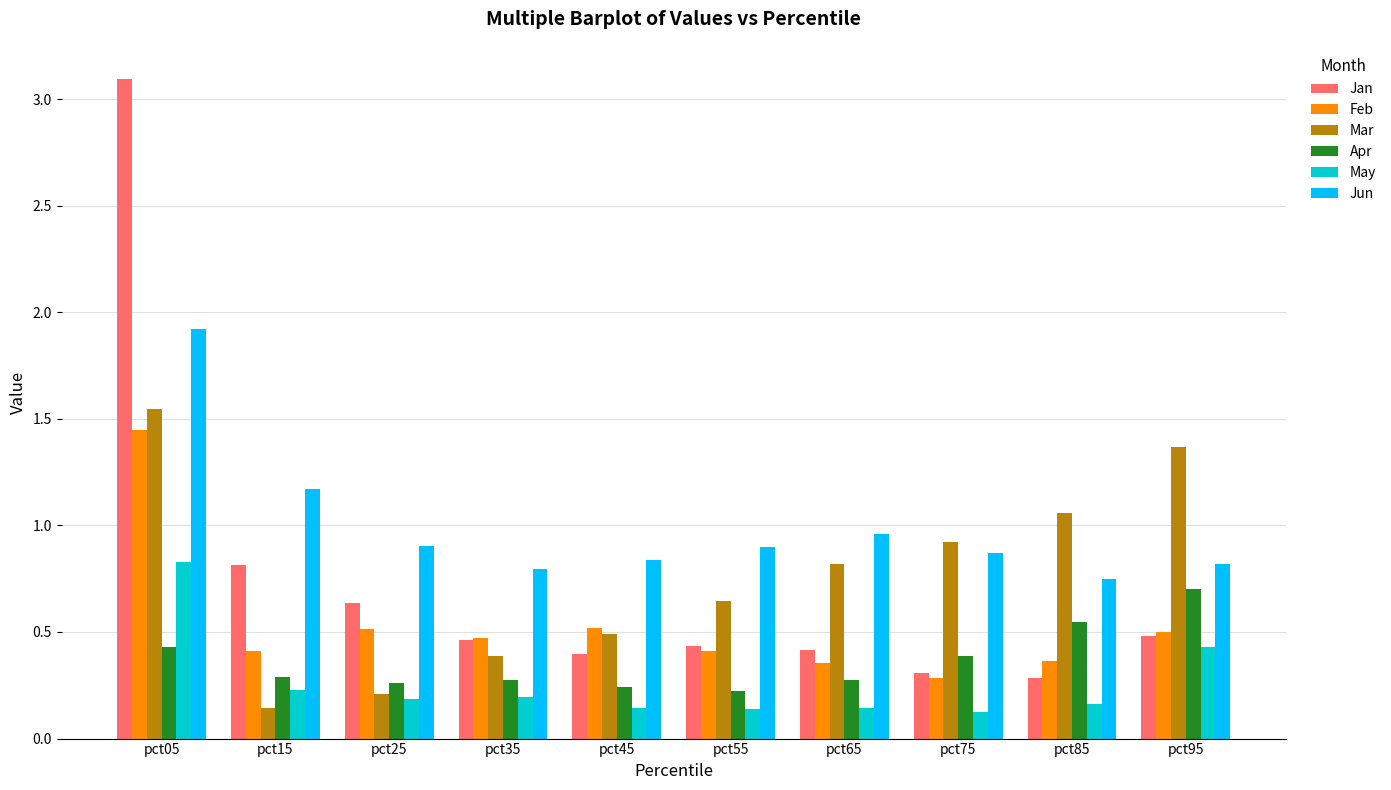

Which series has the largest total across all categories?

Jun